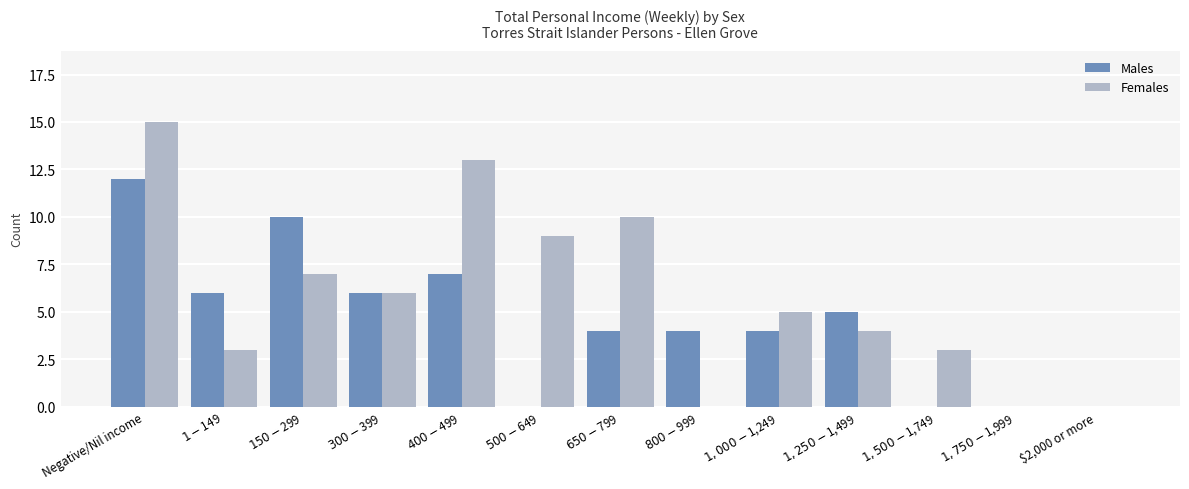

Between $1,000-$1,249 and $1,750-$1,999, which series saw the biggest shift?

Females